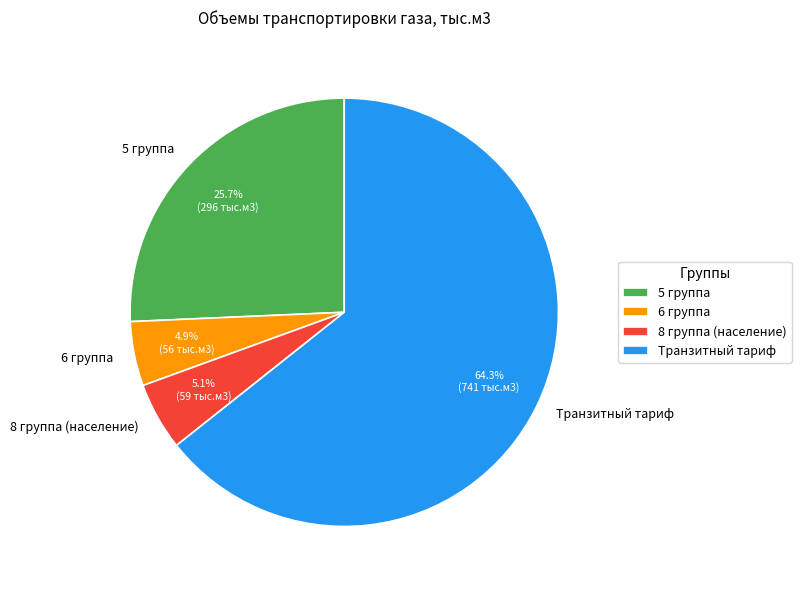

Which has a higher value, 8 группа (население) or 5 группа?

5 группа